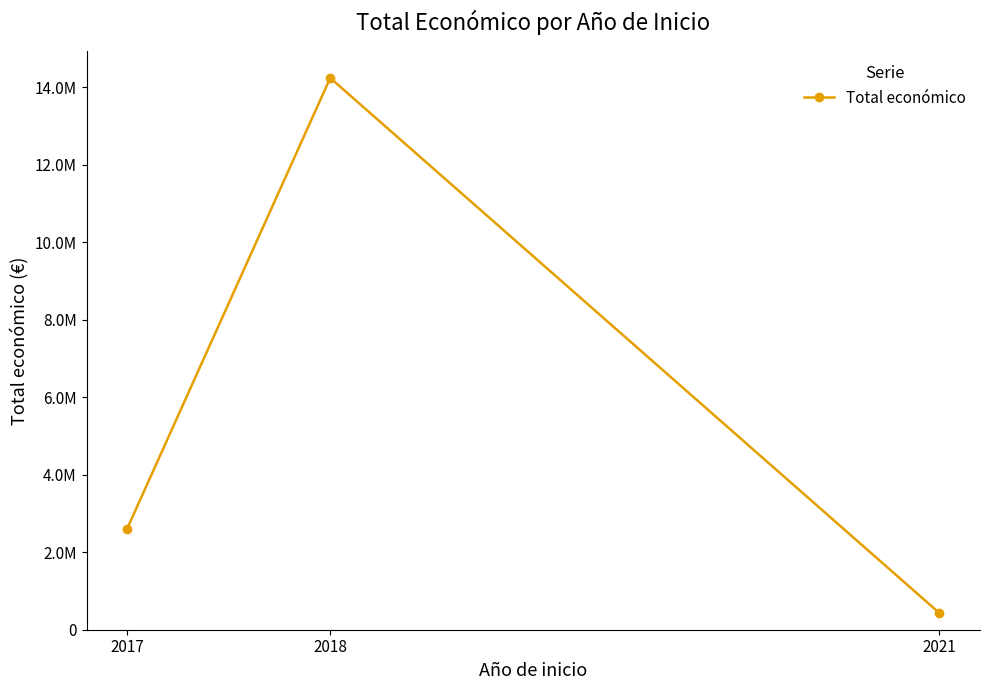

Does the chart have visible grid lines?

No